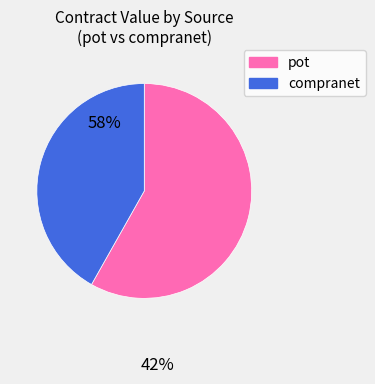

How many slices are in this pie chart?

2